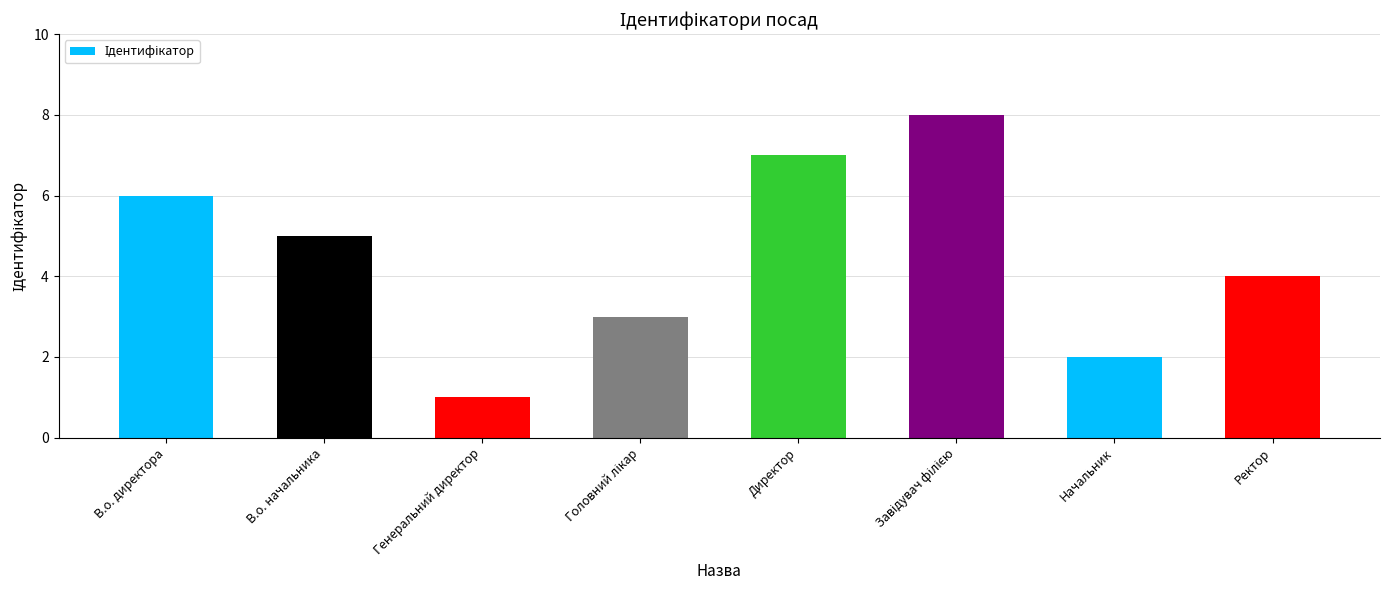

What is the label of the 3rd bar from the left?

Генеральний директор